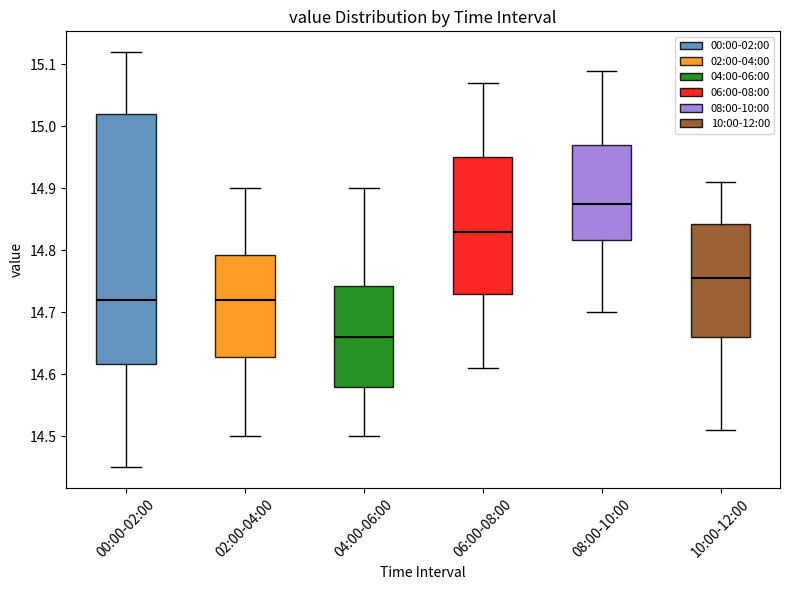

Where does the lower whisker of the box for 10:00-12:00 end on the y-axis? The values are not printed on the chart, so give them approximately, as read against the axis.

14.51